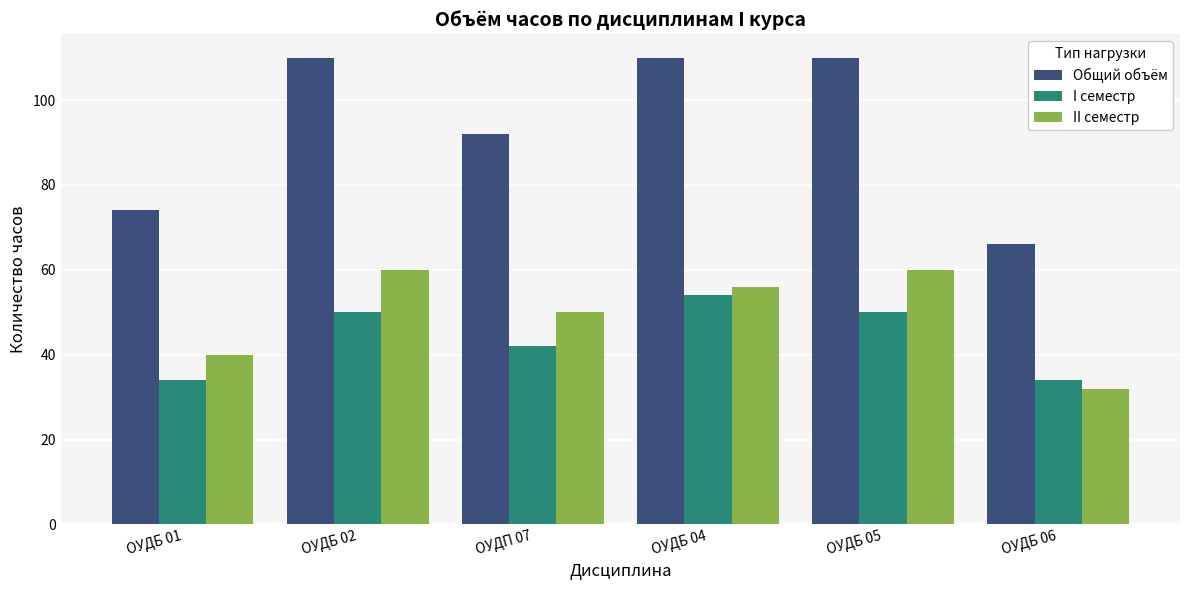

What is the difference between the maximum and minimum values in the Общий объём series?

44